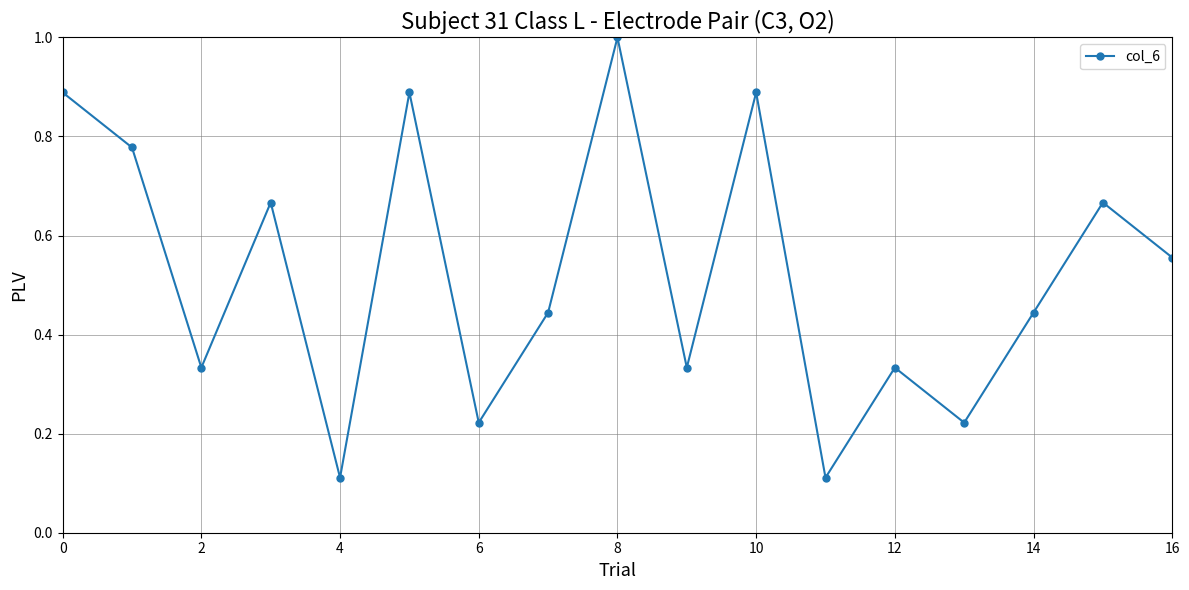

What is the average value?

0.5